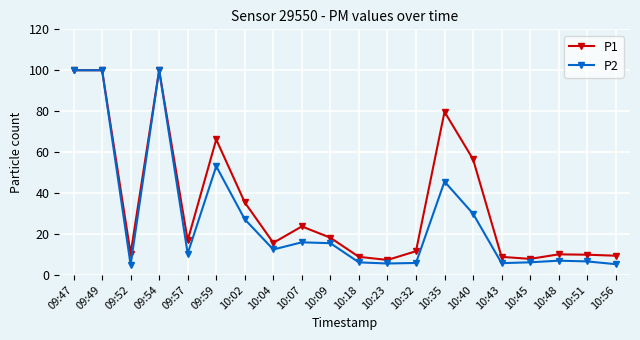

True or false: P1 has more than 1 interior local peaks.

True